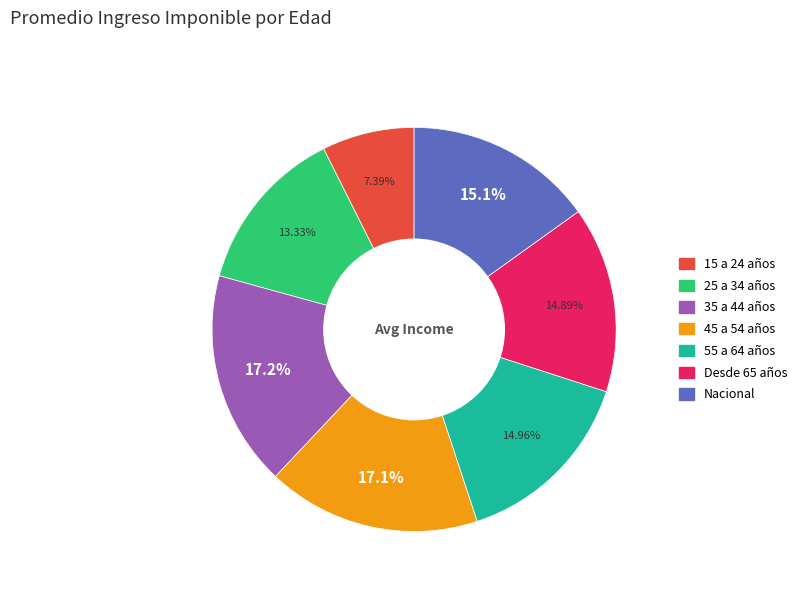

What portion of the pie excludes Desde 65 años?

85.1%